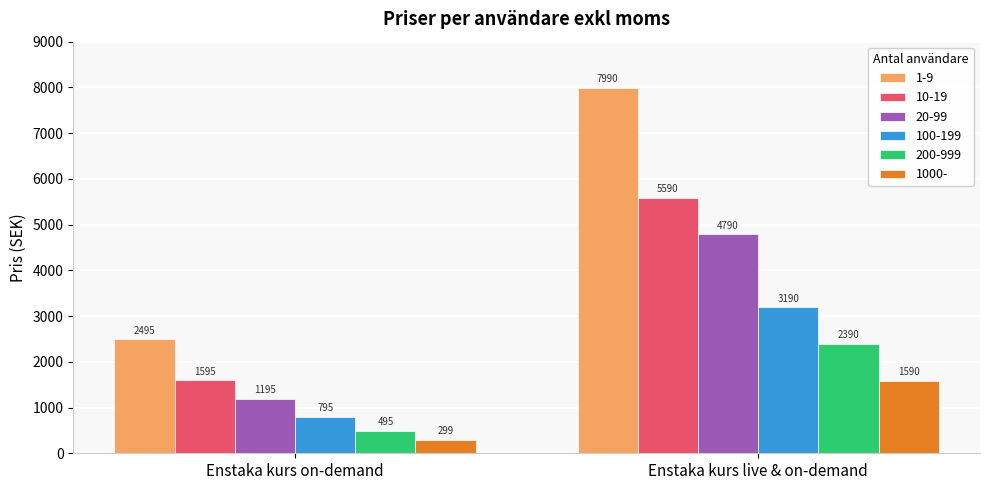

The value of 20-99 at Enstaka kurs live & on-demand is 1138. True or false?

False